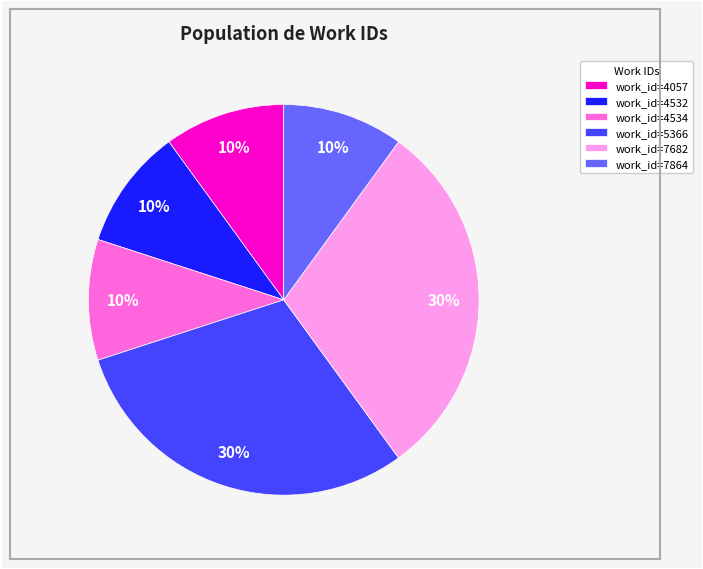

Approximately how many times larger is the value at work_id=7682 compared to work_id=4057?

3.0